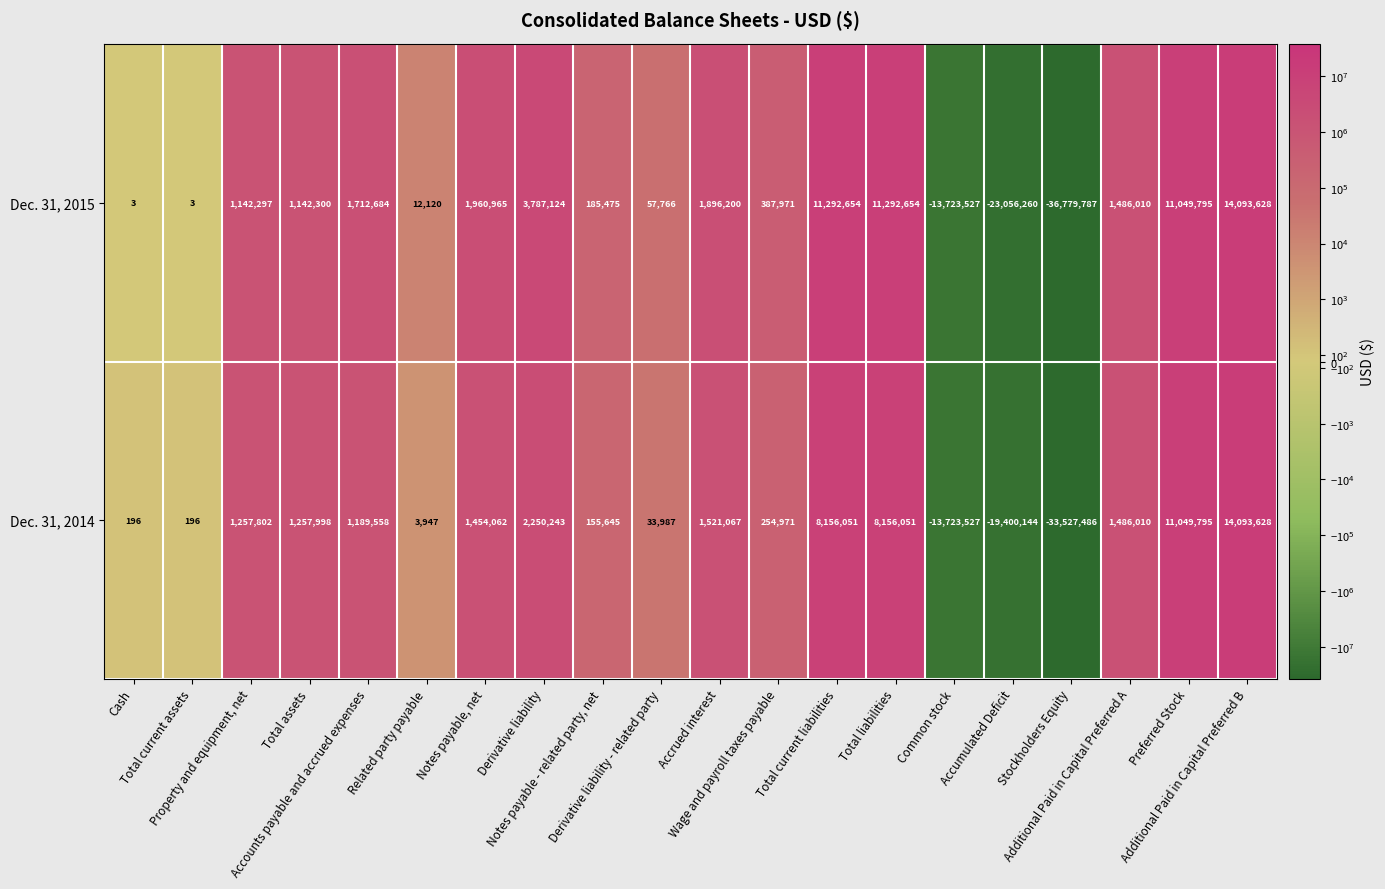

How many values in Dec. 31, 2014 are above zero?

17